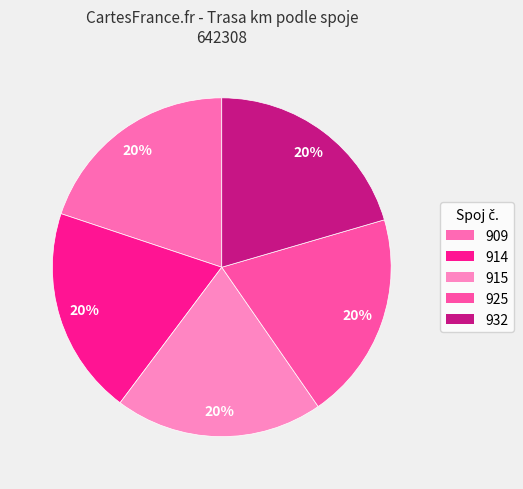

Rank the categories by value from lowest to highest.

909, 914, 915, 925, 932